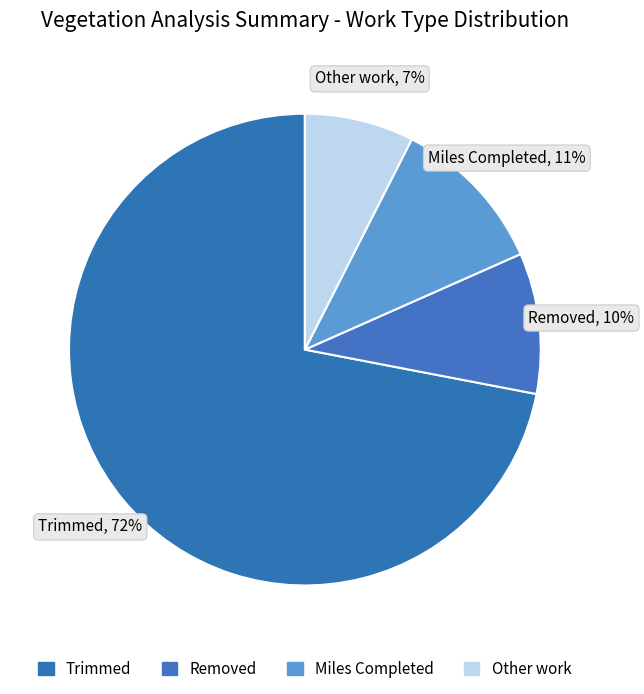

To the nearest percent, what is the average slice percentage?

25%